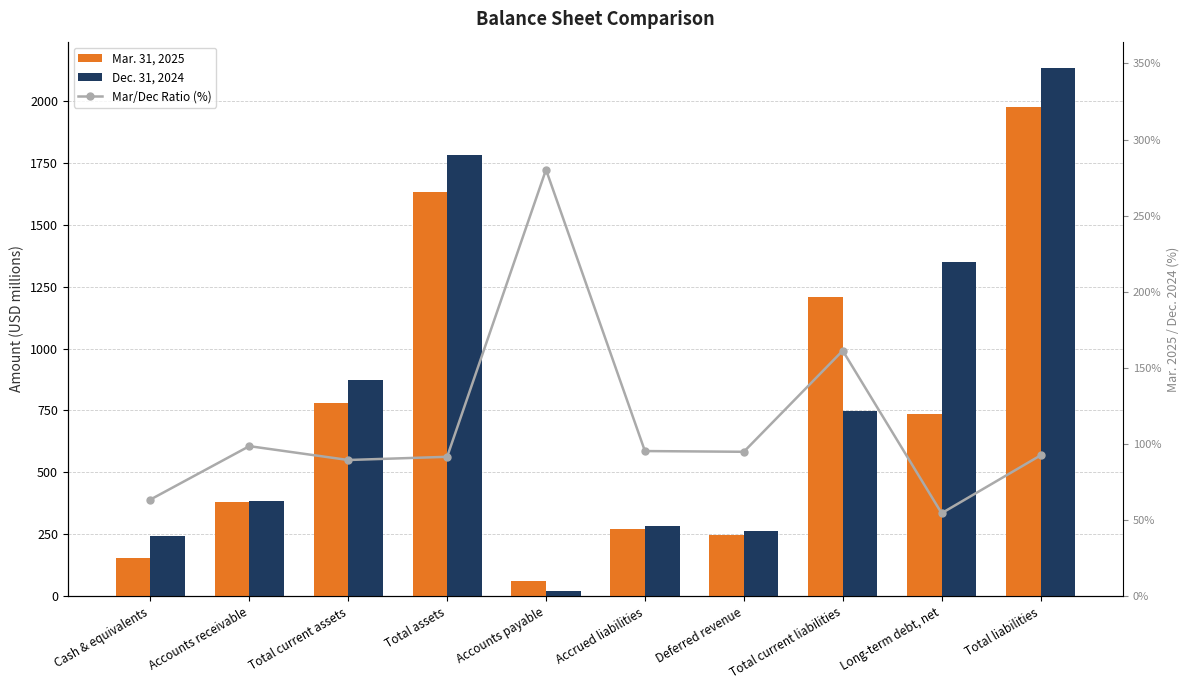

True or false: Dec. 31, 2024 has a value of 2131.3 at Total liabilities.

True